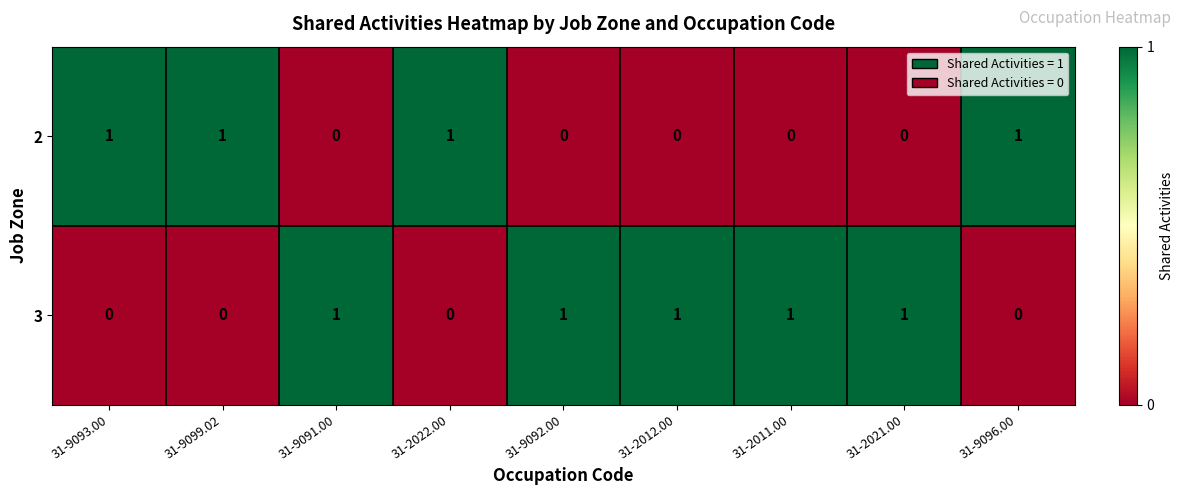

Rank the series at 31-9091.00 from highest to lowest value.

3, 2